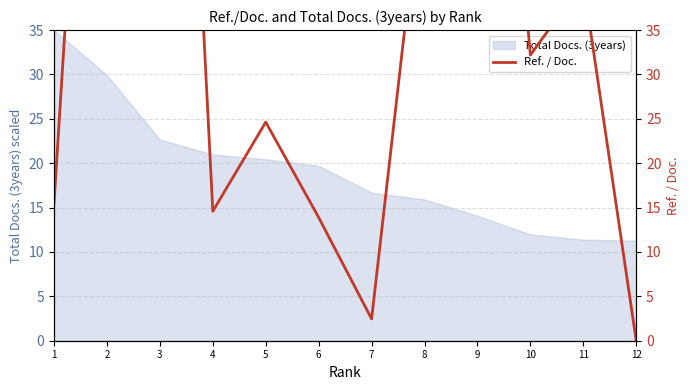

The value at 1 is 15.5. True or false?

True